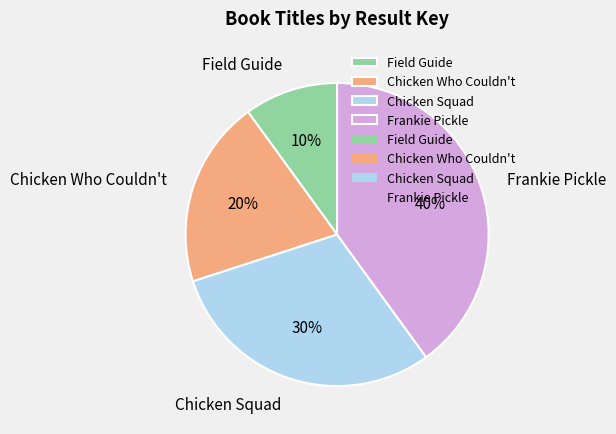

What percentage is the Frankie Pickle slice, to the nearest percent?

40%